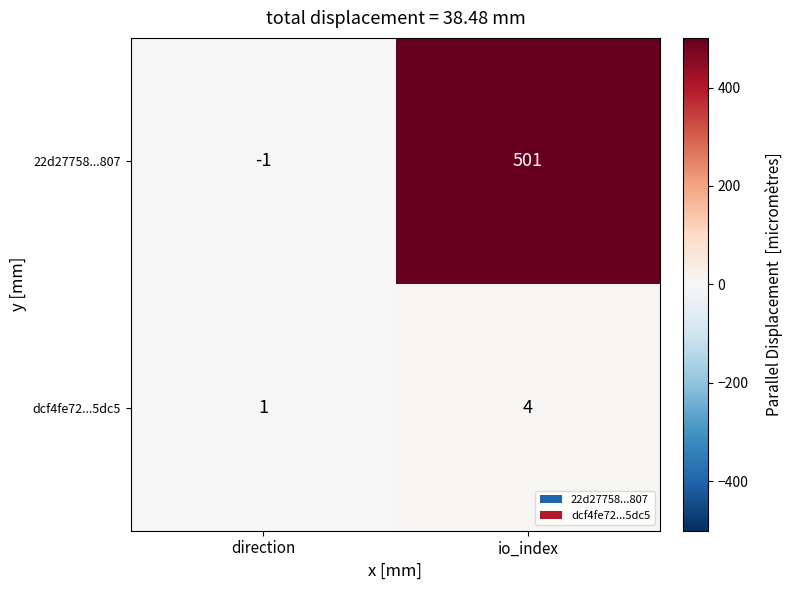

What is the highest value of the 22d27758...807 series?

501